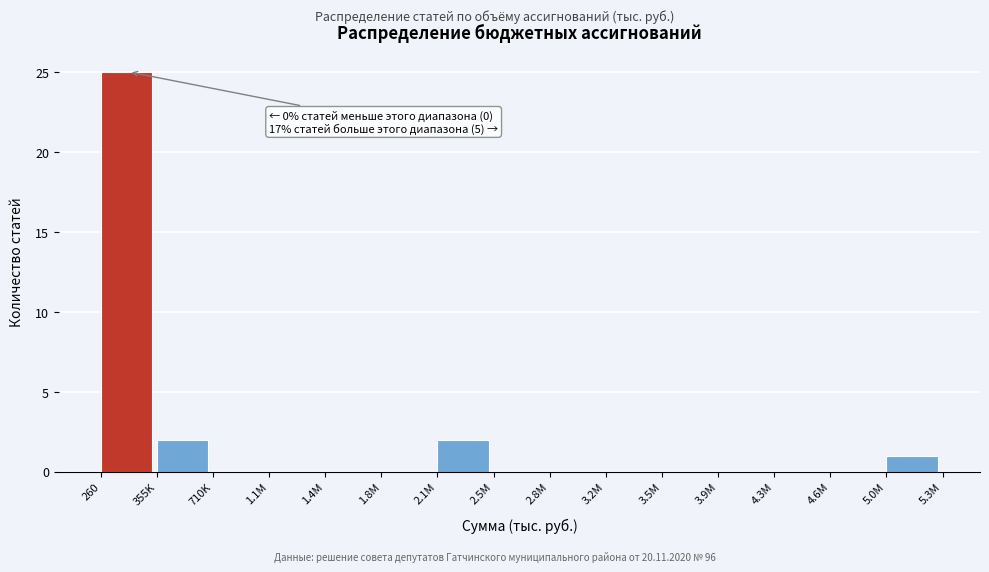

Reading left to right, extract all data points from this chart.

260=25	355K=2	710K=0	1.1M=0	1.4M=0	1.8M=0	2.1M=2	2.5M=0	2.8M=0	3.2M=0	3.5M=0	3.9M=0	4.3M=0	4.6M=0	5.0M=1